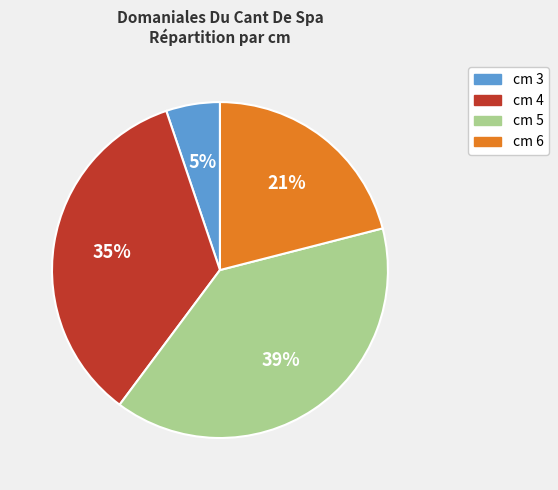

Count the number of slices in the pie.

4